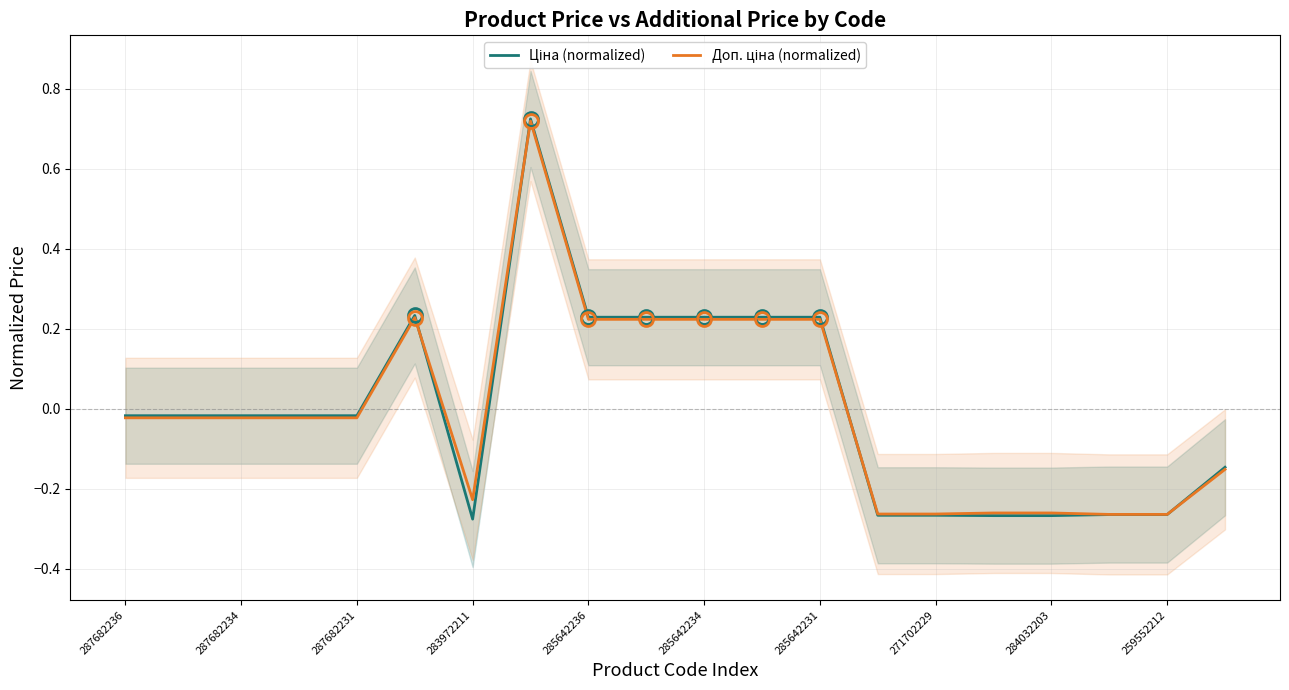

What is the value of the Доп. ціна (normalized) point at the 9th from the left?

0.2